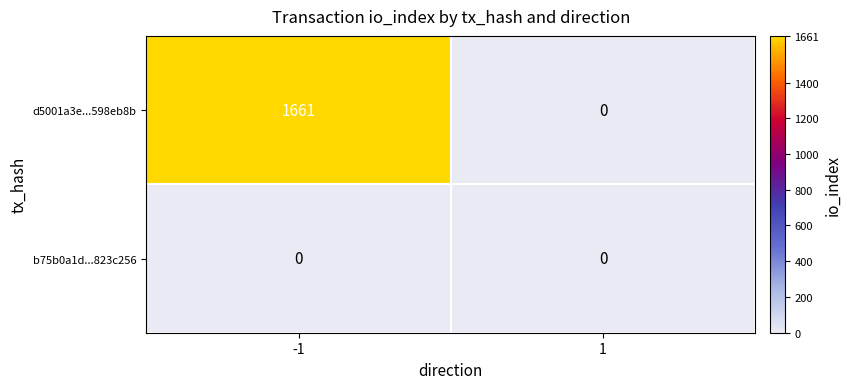

What is the difference between the highest and lowest values at -1?

1661